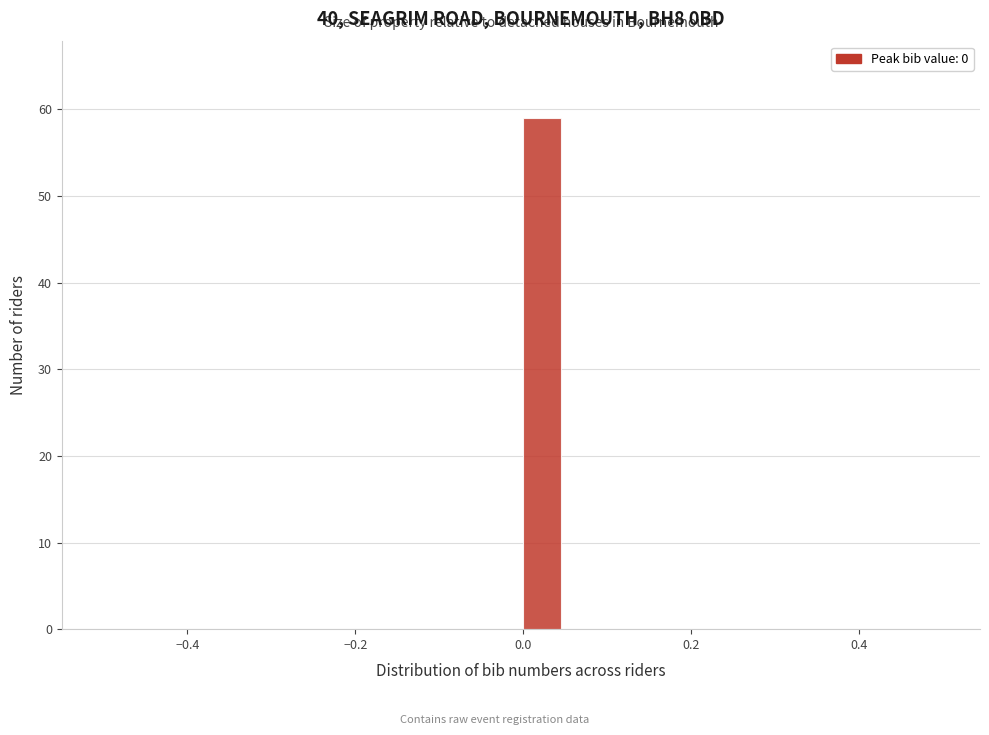

Around what value on the x-axis is the tallest bar? Give the approximate position of its centre, as read against the axis.

0.02